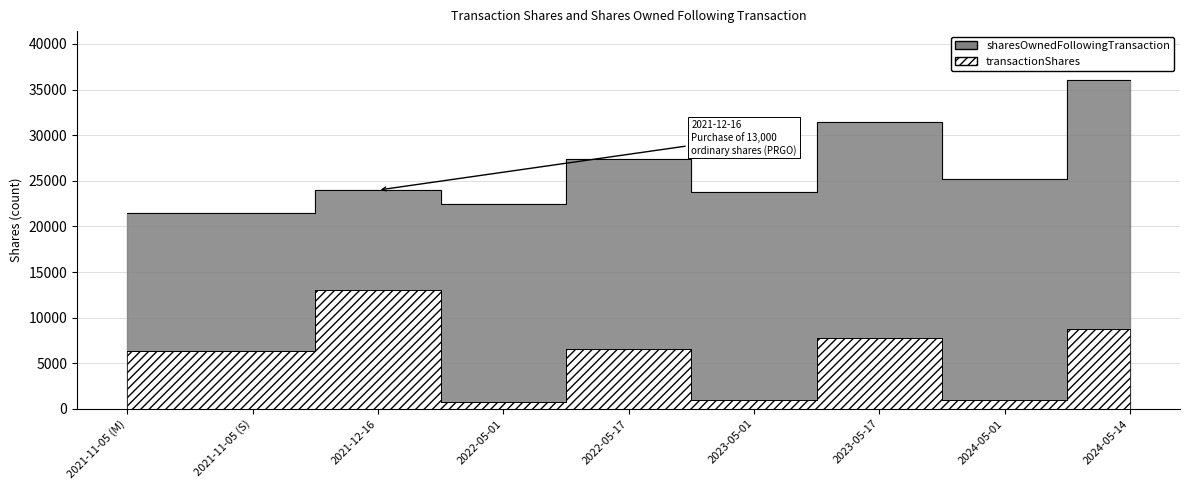

True or false: transactionShares and sharesOwnedFollowingTransaction cross at least once.

False